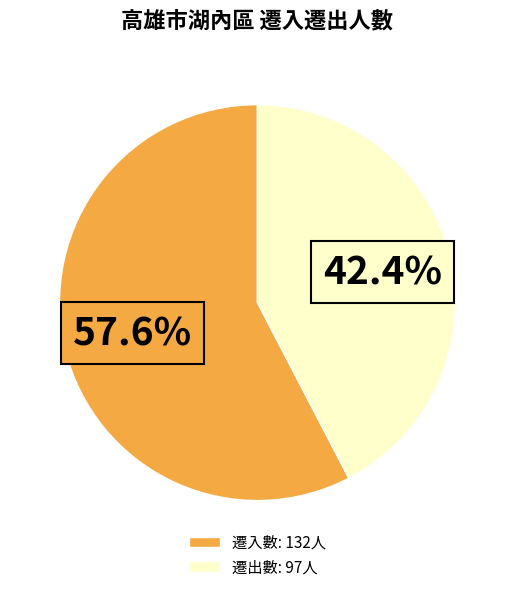

Do 遷出數: 97人 and 遷入數: 132人 together represent more than half of the pie?

Yes